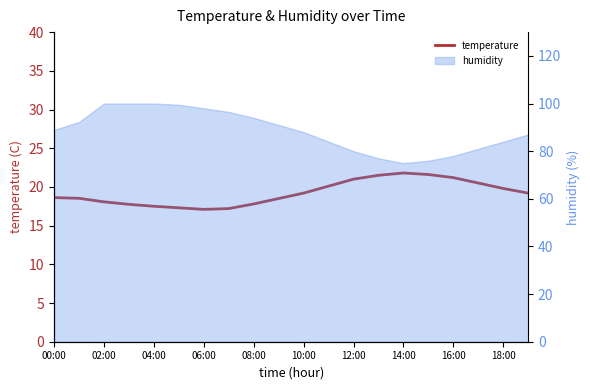

What is the difference between the second highest and minimum values?

4.5